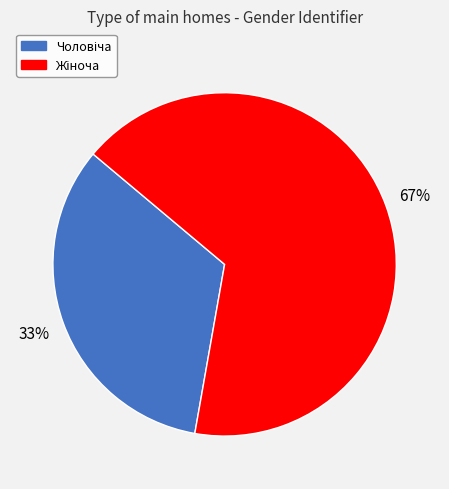

Does any single category account for the majority?

Yes